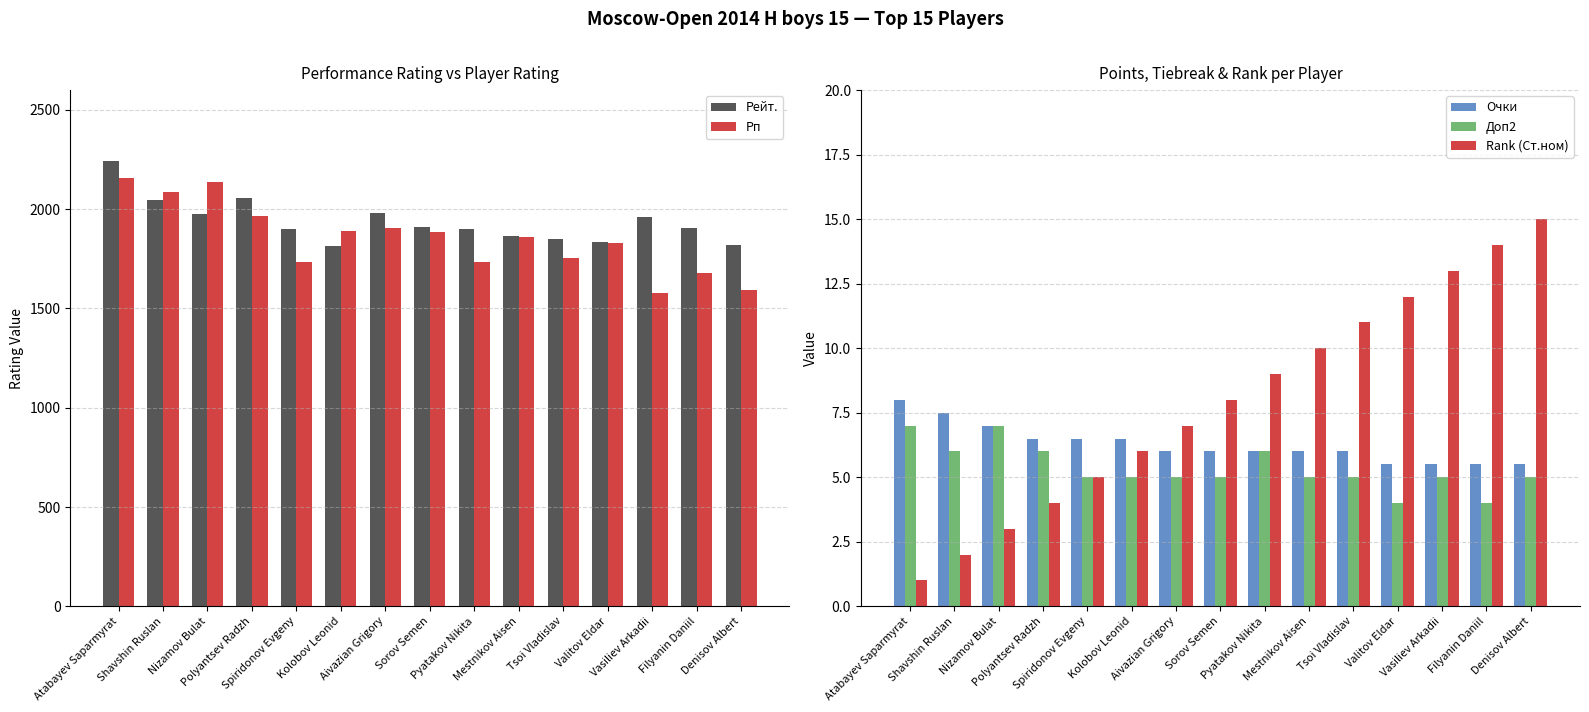

Reading right to left, what are all the values shown in this chart?

Рейт.: Denisov Albert=1821.0	Filyanin Daniil=1907.0	Vasiliev Arkadii=1959.0	Valitov Eldar=1834.0	Tsoi Vladislav=1851.0	Mestnikov Aisen=1864.0	Pyatakov Nikita=1900.0	Sorov Semen=1909.0	Aivazian Grigory=1981.0	Kolobov Leonid=1814.0	Spiridonov Evgeny=1898.0	Polyantsev Radzh=2055.0	Nizamov Bulat=1976.0	Shavshin Ruslan=2046.0	Atabayev Saparmyrat=2244.0
Рп: Denisov Albert=1593.0	Filyanin Daniil=1680.0	Vasiliev Arkadii=1578.0	Valitov Eldar=1829.0	Tsoi Vladislav=1754.0	Mestnikov Aisen=1862.0	Pyatakov Nikita=1736.0	Sorov Semen=1884.0	Aivazian Grigory=1906.0	Kolobov Leonid=1888.0	Spiridonov Evgeny=1734.0	Polyantsev Radzh=1966.0	Nizamov Bulat=2137.0	Shavshin Ruslan=2087.0	Atabayev Saparmyrat=2156.0
Очки: Denisov Albert=5.5	Filyanin Daniil=5.5	Vasiliev Arkadii=5.5	Valitov Eldar=5.5	Tsoi Vladislav=6.0	Mestnikov Aisen=6.0	Pyatakov Nikita=6.0	Sorov Semen=6.0	Aivazian Grigory=6.0	Kolobov Leonid=6.5	Spiridonov Evgeny=6.5	Polyantsev Radzh=6.5	Nizamov Bulat=7.0	Shavshin Ruslan=7.5	Atabayev Saparmyrat=8.0
Доп2: Denisov Albert=5.0	Filyanin Daniil=4.0	Vasiliev Arkadii=5.0	Valitov Eldar=4.0	Tsoi Vladislav=5.0	Mestnikov Aisen=5.0	Pyatakov Nikita=6.0	Sorov Semen=5.0	Aivazian Grigory=5.0	Kolobov Leonid=5.0	Spiridonov Evgeny=5.0	Polyantsev Radzh=6.0	Nizamov Bulat=7.0	Shavshin Ruslan=6.0	Atabayev Saparmyrat=7.0
Rank (Ст.ном): Denisov Albert=15.0	Filyanin Daniil=14.0	Vasiliev Arkadii=13.0	Valitov Eldar=12.0	Tsoi Vladislav=11.0	Mestnikov Aisen=10.0	Pyatakov Nikita=9.0	Sorov Semen=8.0	Aivazian Grigory=7.0	Kolobov Leonid=6.0	Spiridonov Evgeny=5.0	Polyantsev Radzh=4.0	Nizamov Bulat=3.0	Shavshin Ruslan=2.0	Atabayev Saparmyrat=1.0